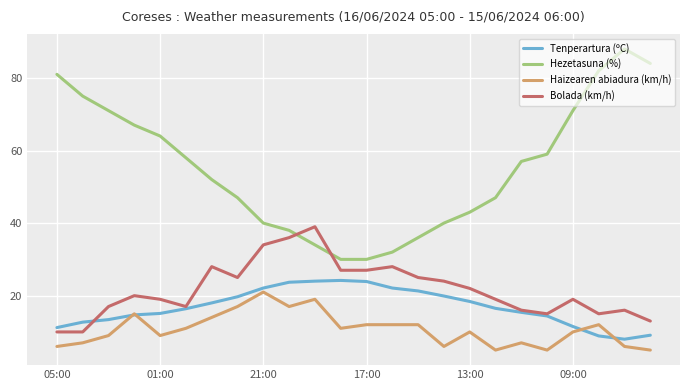

What is the greatest value displayed?

88.0